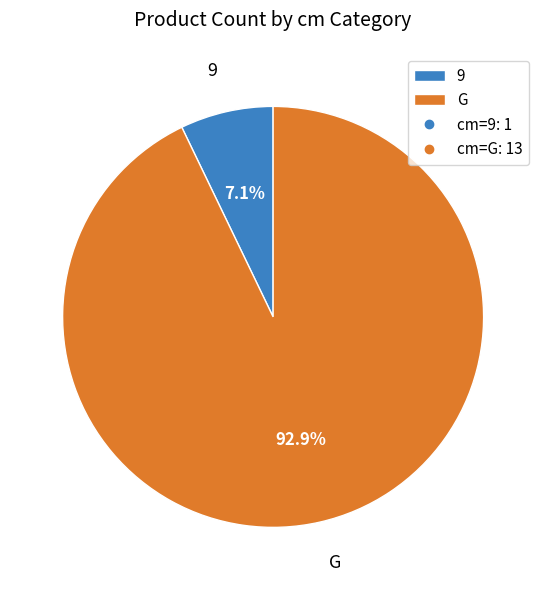

Does 9 represent more than half of the total?

No